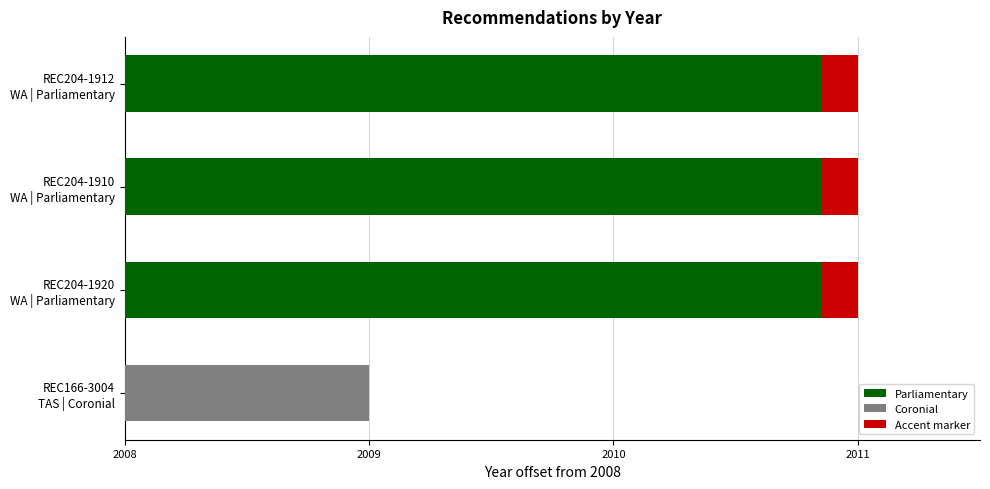

What is the smallest value displayed?

1